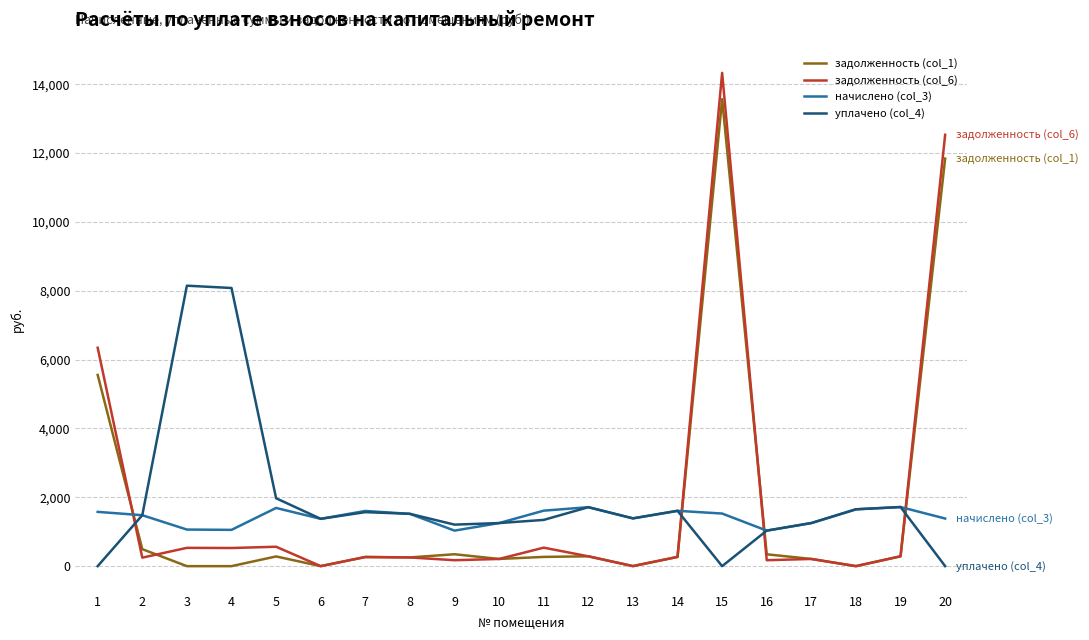

Rank the series by their maximum value, from highest to lowest.

задолженность (col_6), задолженность (col_1), уплачено (col_4), начислено (col_3)